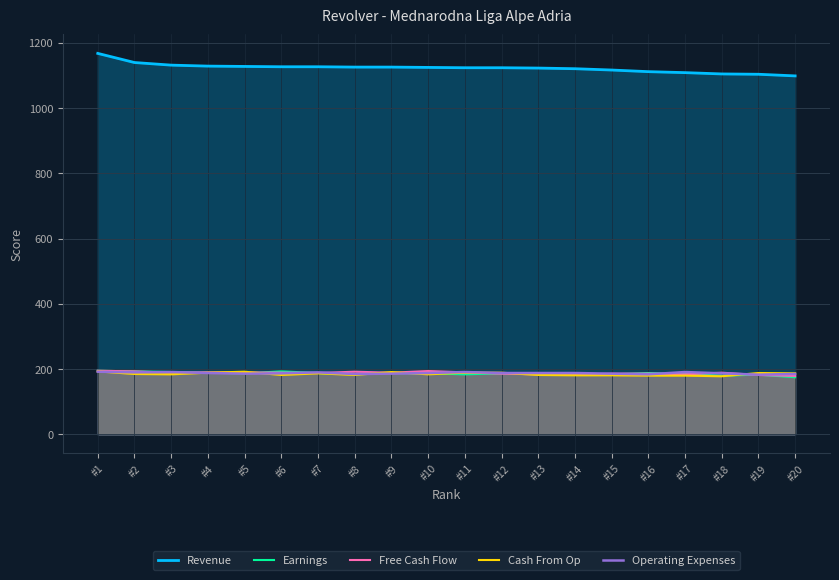

What is the average value of the Free Cash Flow series?

188